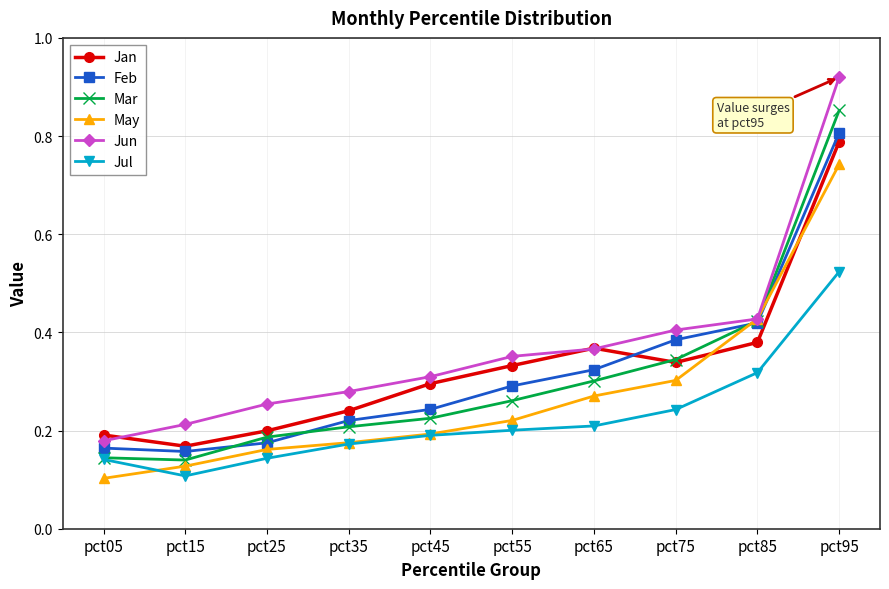

Between pct15 and pct85, which series saw the biggest shift?

May